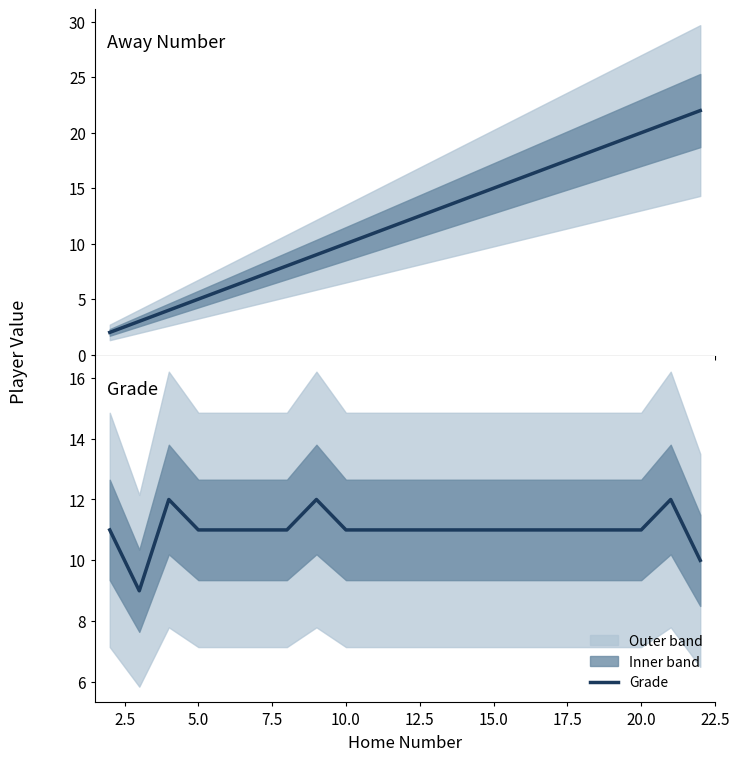

The value of Grade at 15.0 is 3. True or false?

False